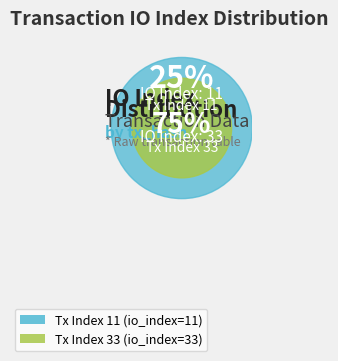

Count the number of slices in the pie.

2